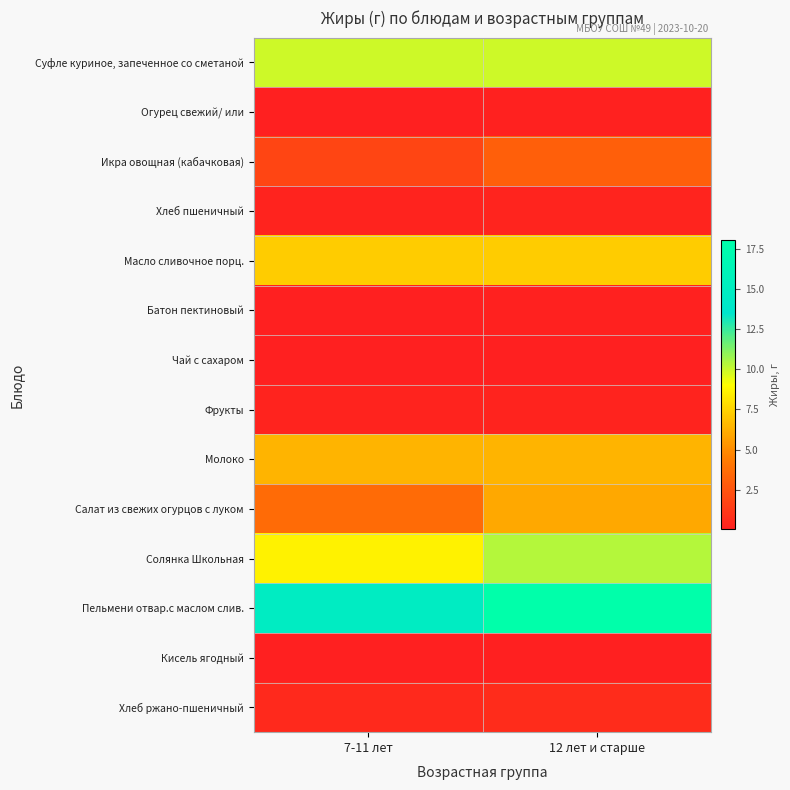

At how many categories does at least one series exceed 3?

2